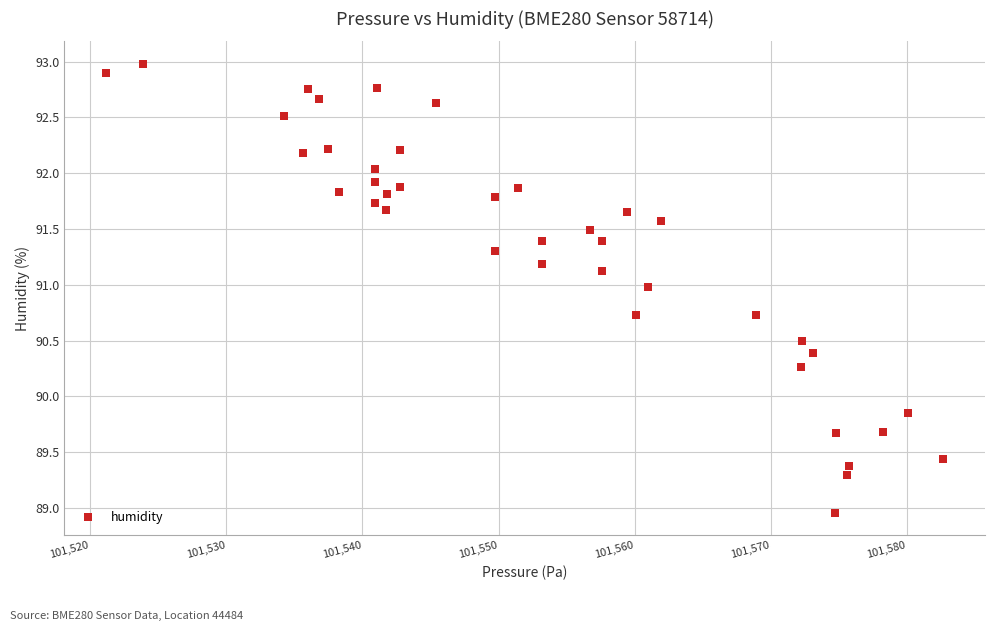

What is the range of Y values (max minus min)?

4.0